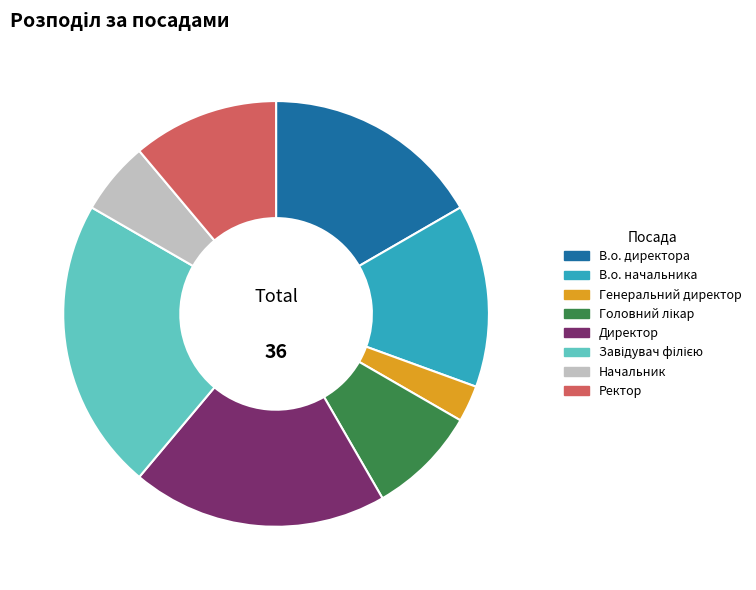

The В.о. начальника slice represents 14% of the pie. True or false?

True